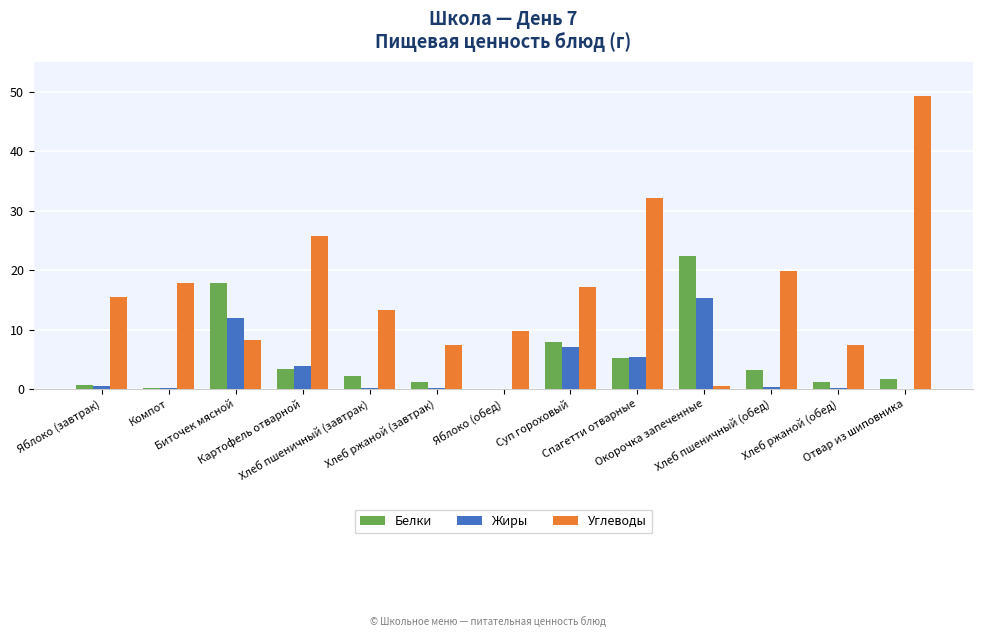

Which series has the largest total across all categories?

Углеводы